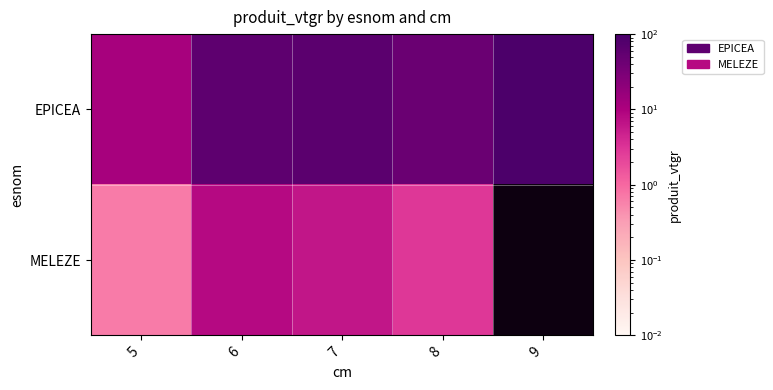

Which category has the highest value across all series?

9